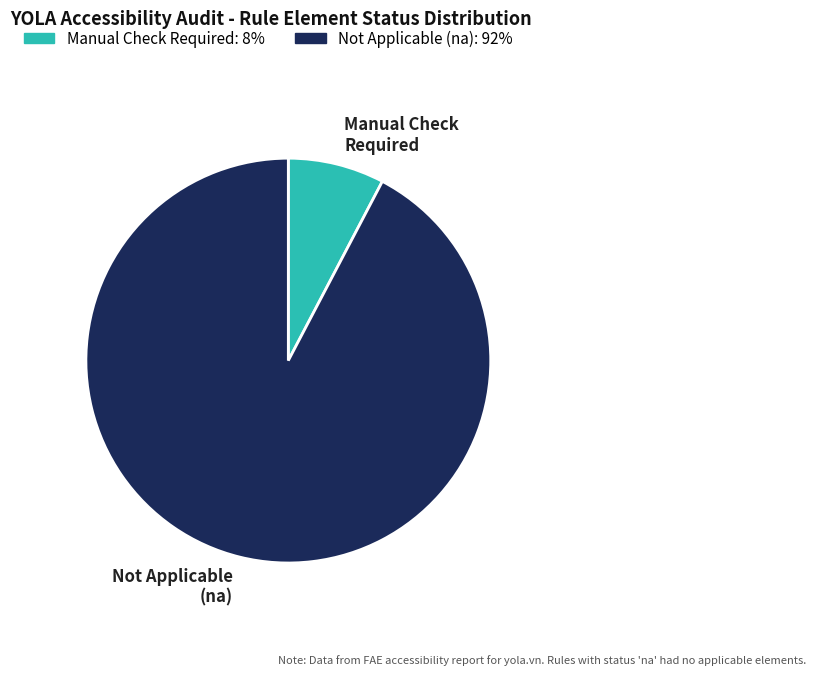

What is the ratio of the value at Not Applicable (na) to the value at Manual Check Required?

12.0